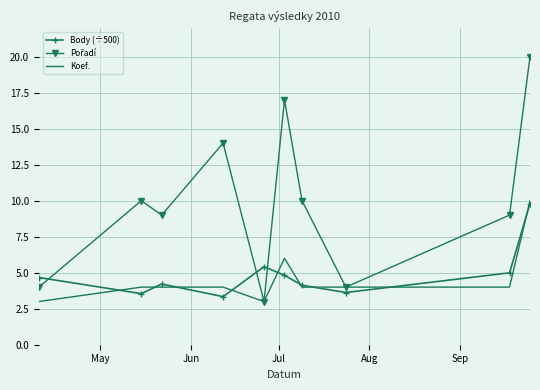

What is the lowest value of the Body (÷500) series?

3.3